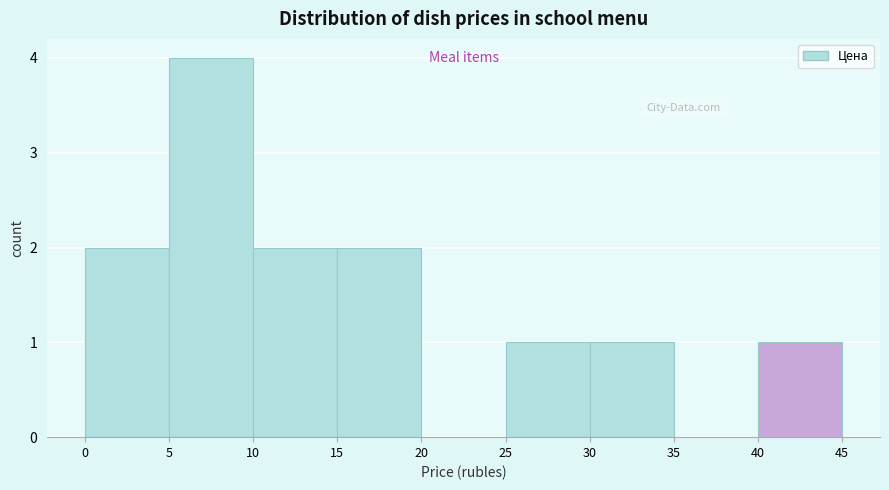

Reading left to right, transcribe this chart: for each bar, give the range it covers on the x-axis and its height. The values are not printed on the chart, so give them approximately, as read against the axis.

0 to 5: 2
5 to 10: 4
10 to 15: 2
15 to 20: 2
20 to 25: 0
25 to 30: 1
30 to 35: 1
35 to 40: 0
40 to 45: 1